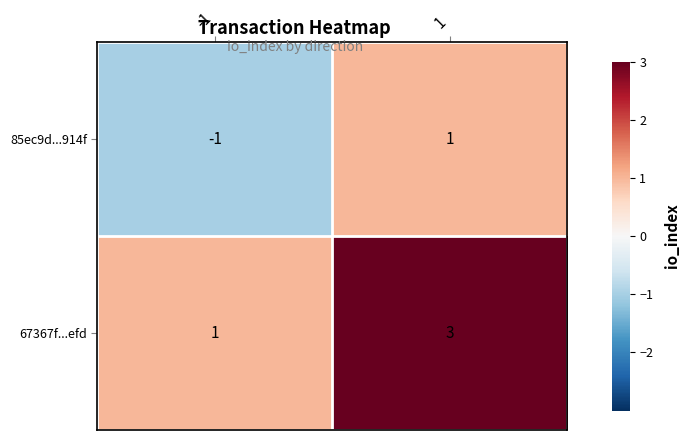

Rank the series by their maximum value, from highest to lowest.

67367f...efd, 85ec9d...914f